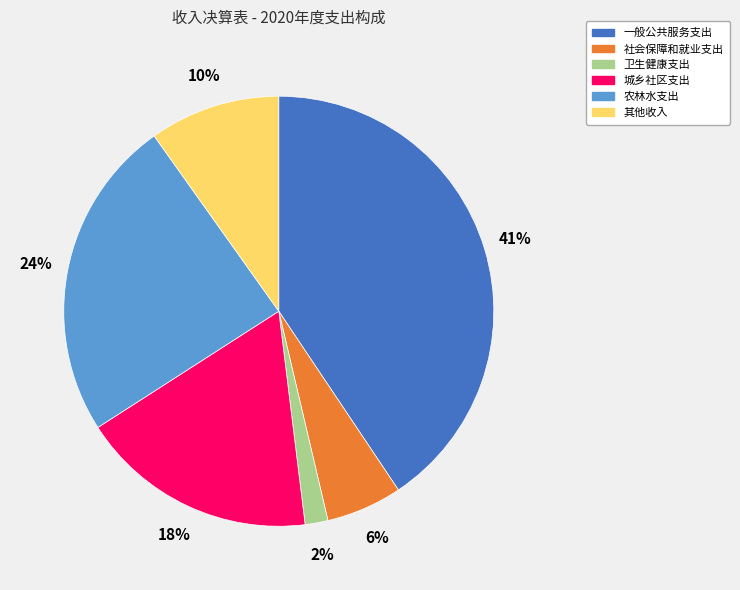

True or false: 其他收入 accounts for 25% of the total.

False